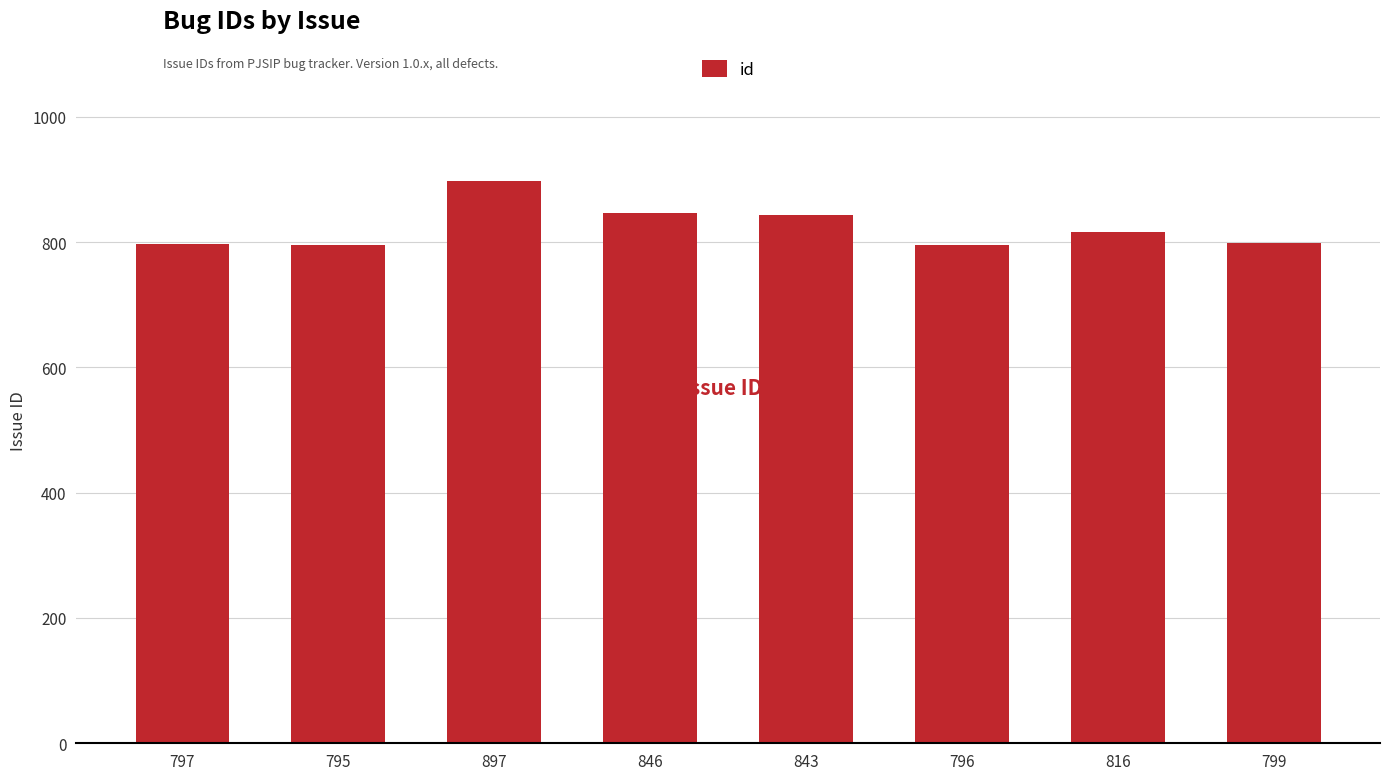

How many categories are shown in the chart?

8